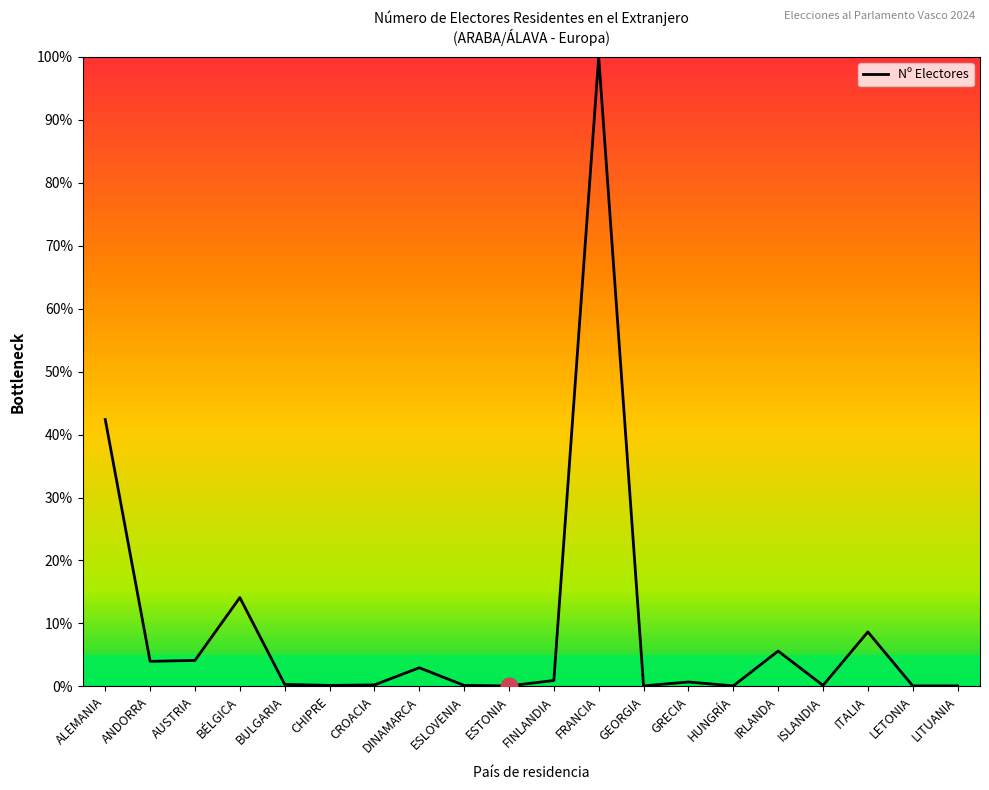

The chart shows a value of 0.2 at CROACIA. True or false?

True